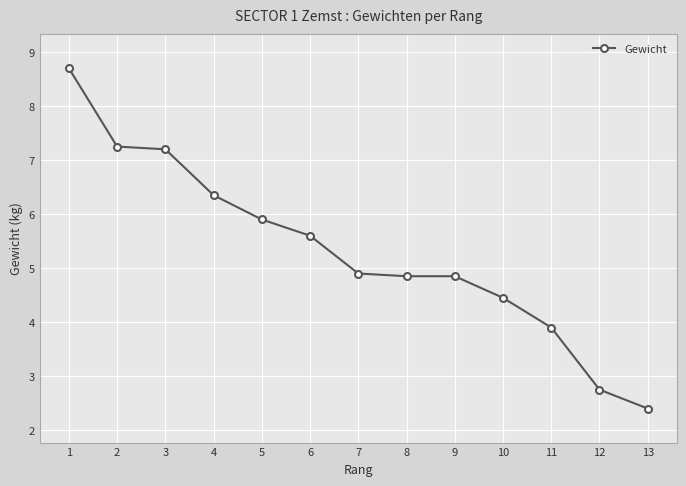

Where does the data first go above 4?

1